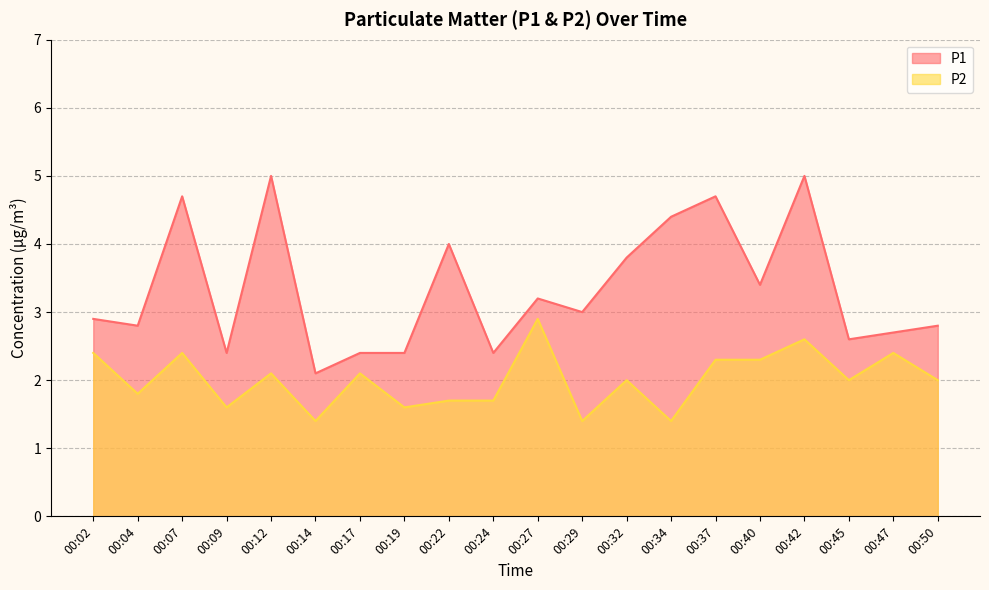

How many interior local peaks does the P2 series have?

7